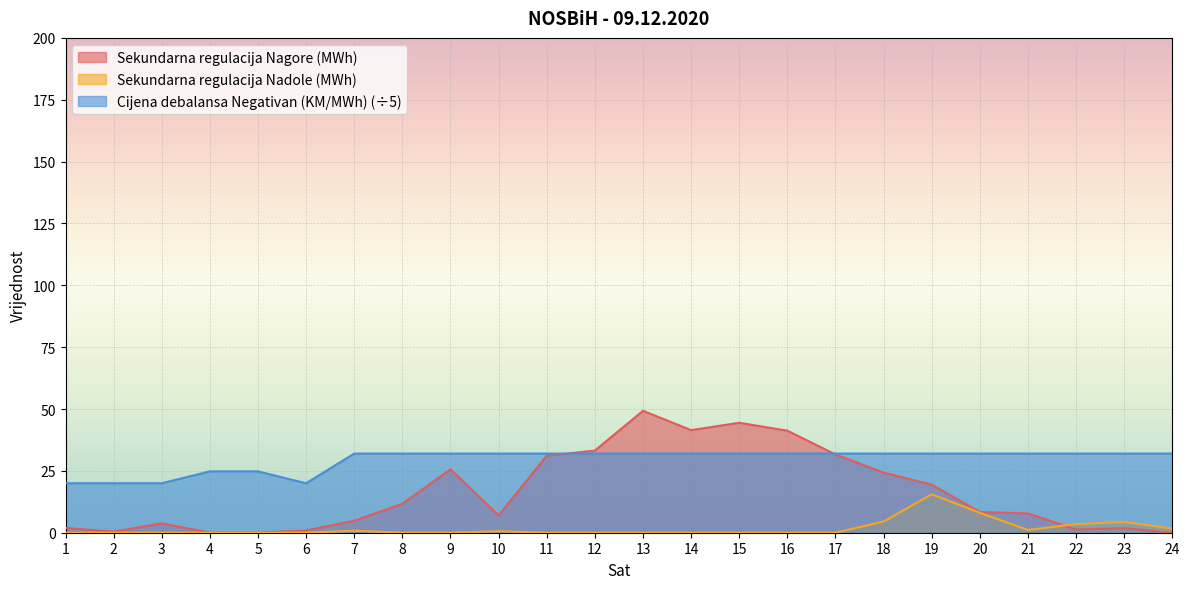

What is the difference between the highest and lowest values at 10?

31.4